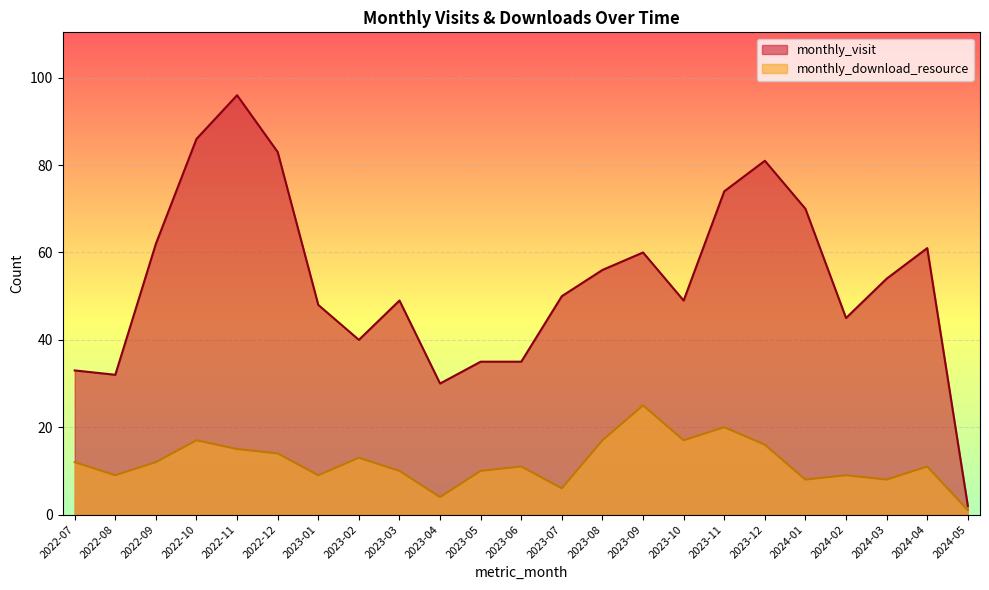

What is the label of the 4th point from the right?

2024-02